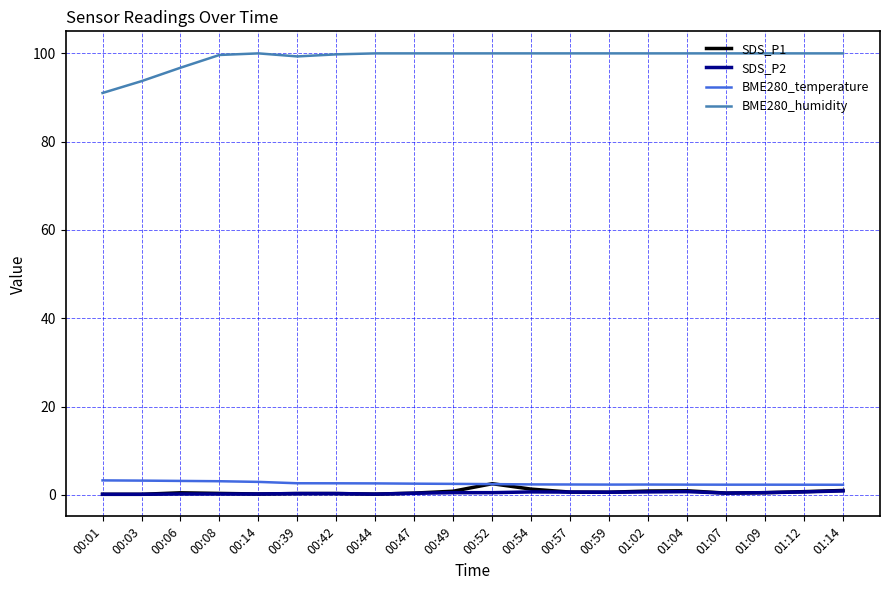

How many series are shown in this chart?

4